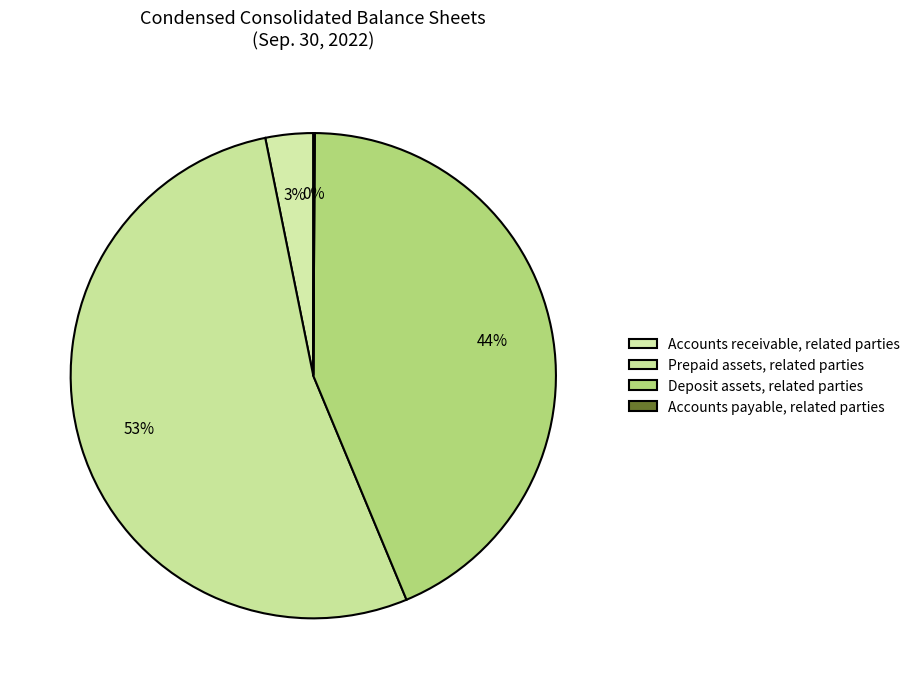

Which category has the smallest portion of the pie?

Accounts payable, related parties